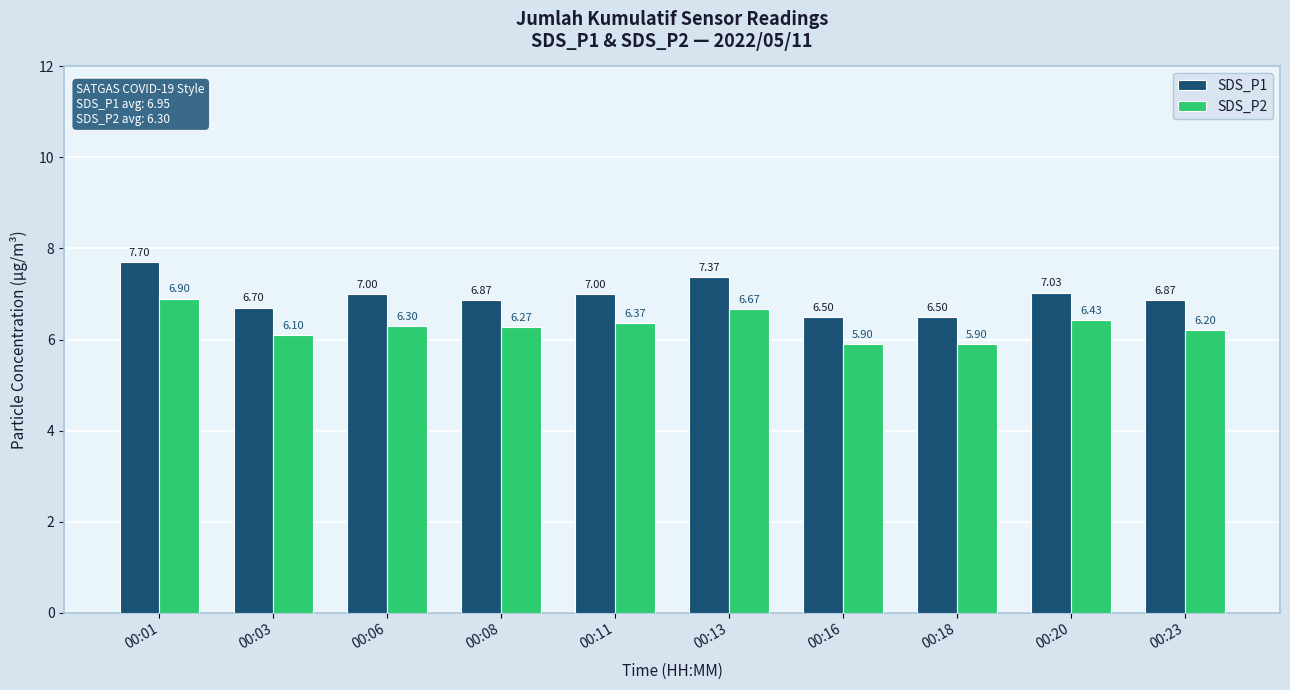

What is the sum of all SDS_P1 values?

69.5